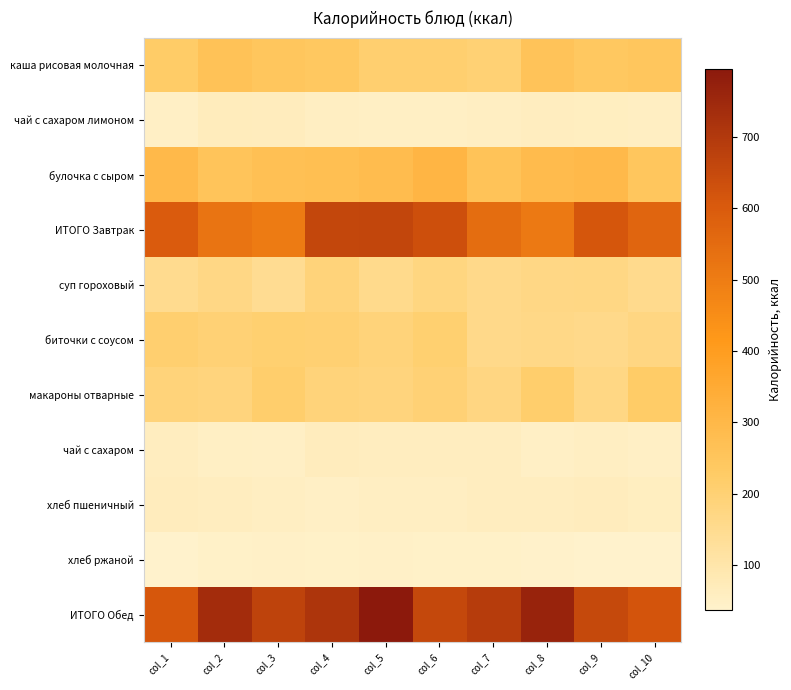

Reading right to left, extract all data points from this chart.

каша рисовая молочная: col_10=247.5	col_9=240.1	col_8=258.6	col_7=202.1	col_6=209.0	col_5=209.0	col_4=239.9	col_3=249.2	col_2=264.5	col_1=224.2
чай с сахаром лимоном: col_10=56.2	col_9=58.8	col_8=60.4	col_7=56.5	col_6=54.3	col_5=54.3	col_4=54.8	col_3=66.0	col_2=68.5	col_1=51.4
булочка с сыром: col_10=247.5	col_9=294.5	col_8=287.8	col_7=260.7	col_6=311.0	col_5=282.8	col_4=275.0	col_3=268.7	col_2=255.5	col_1=296.1
ИТОГО Завтрак: col_10=569.1	col_9=611.6	col_8=509.6	col_7=545.6	col_6=633.1	col_5=660.5	col_4=657.6	col_3=503.9	col_2=522.2	col_1=598.2
суп гороховый: col_10=152.6	col_9=170.9	col_8=169.6	col_7=159.0	col_6=176.8	col_5=156.3	col_4=189.2	col_3=145.0	col_2=168.3	col_1=149.4
биточки с соусом: col_10=173.8	col_9=158.4	col_8=166.6	col_7=160.7	col_6=206.6	col_5=188.8	col_4=205.1	col_3=207.5	col_2=198.5	col_1=209.2
макароны отварные: col_10=225.5	col_9=171.7	col_8=214.6	col_7=175.6	col_6=199.3	col_5=183.9	col_4=188.3	col_3=216.2	col_2=183.3	col_1=190.2
чай с сахаром: col_10=51.3	col_9=55.5	col_8=50.6	col_7=62.7	col_6=62.0	col_5=61.6	col_4=63.5	col_3=49.4	col_2=52.8	col_1=62.7
хлеб пшеничный: col_10=58.1	col_9=65.4	col_8=61.0	col_7=62.6	col_6=55.5	col_5=55.3	col_4=50.9	col_3=55.6	col_2=60.8	col_1=65.0
хлеб ржаной: col_10=37.7	col_9=36.6	col_8=41.8	col_7=43.0	col_6=42.6	col_5=46.2	col_4=43.5	col_3=46.0	col_2=45.4	col_1=37.8
ИТОГО Обед: col_10=618.2	col_9=650.4	col_8=762.3	col_7=689.0	col_6=654.8	col_5=794.6	col_4=709.8	col_3=668.6	col_2=737.0	col_1=608.5